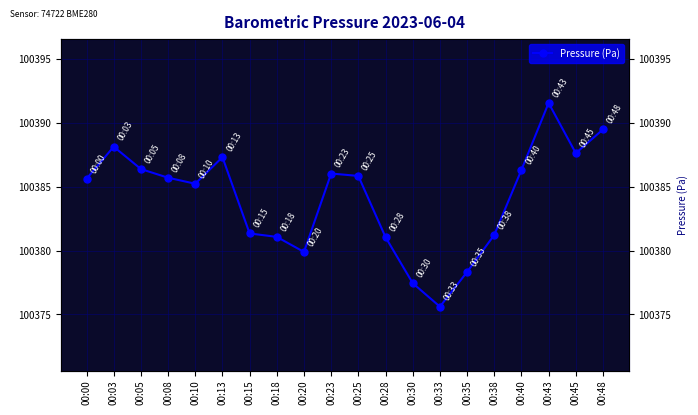

What is the change in value from 00:10 to 00:43?

+6.3